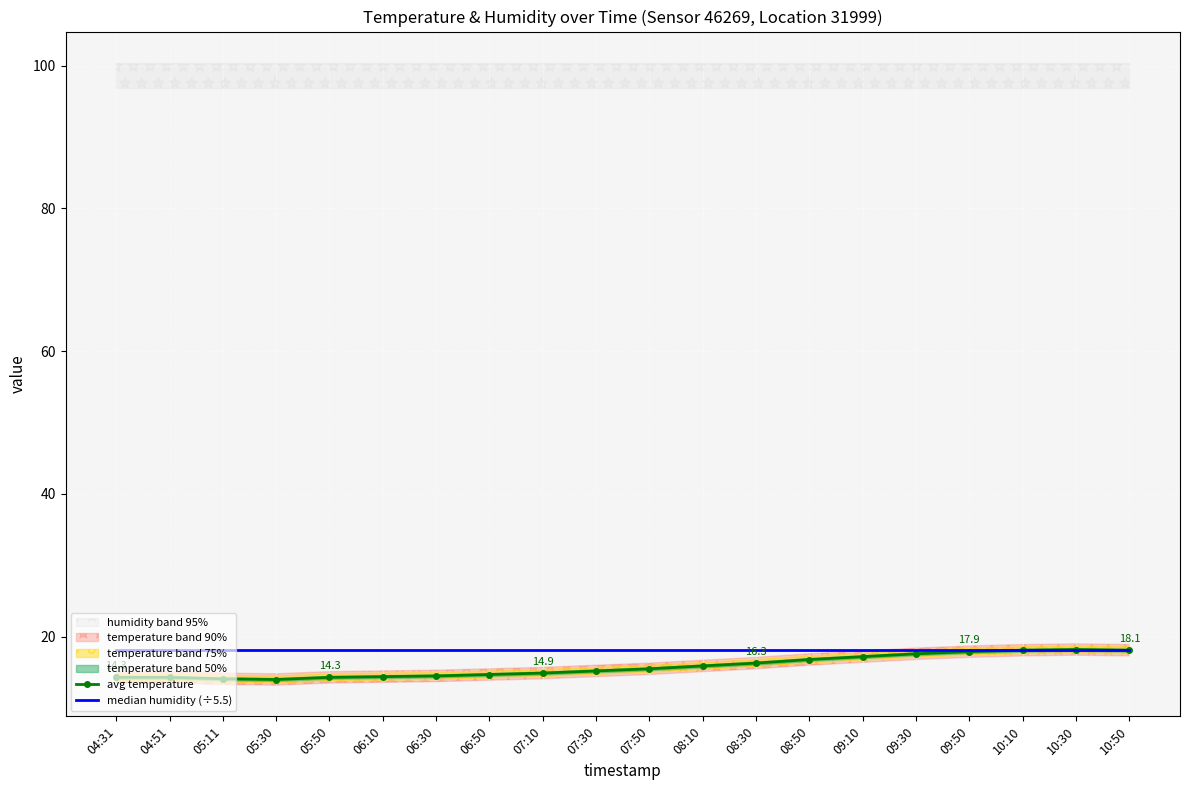

At 08:50, list the series in order from smallest to largest.

avg temperature, median humidity (÷5.5)